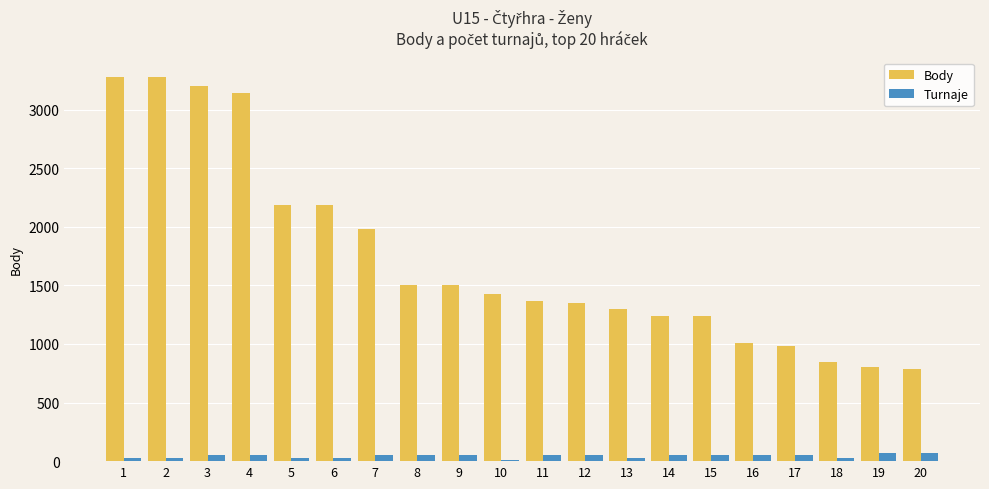

Which series has the largest total across all categories?

Body